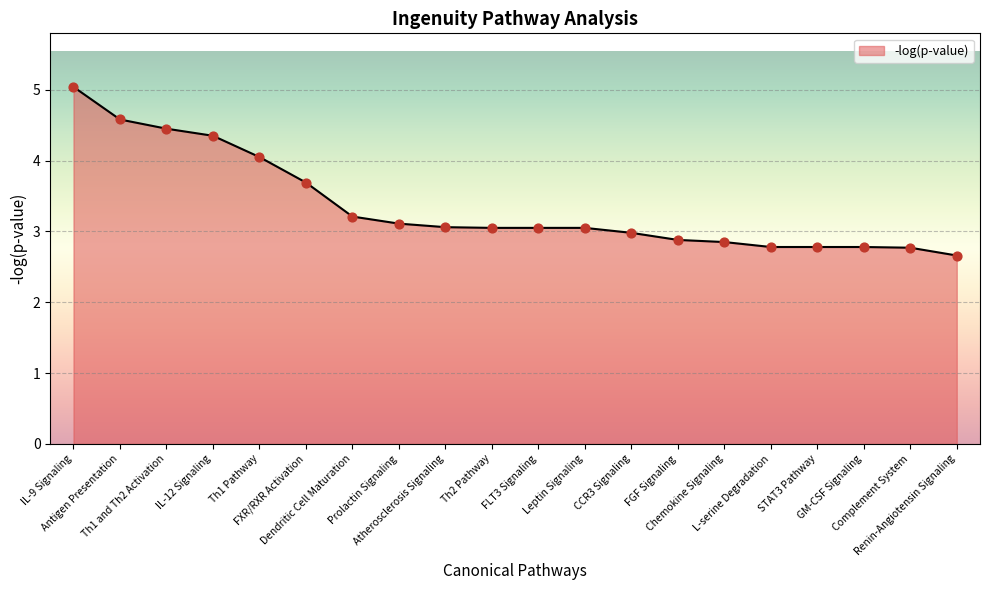

What is the change in value from Dendritic Cell Maturation to FGF Signaling?

-0.3